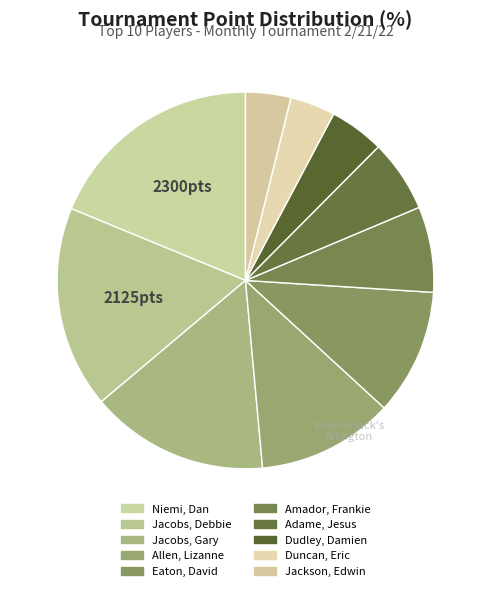

To the nearest percent, what percentage of the pie is Niemi, Dan?

19%